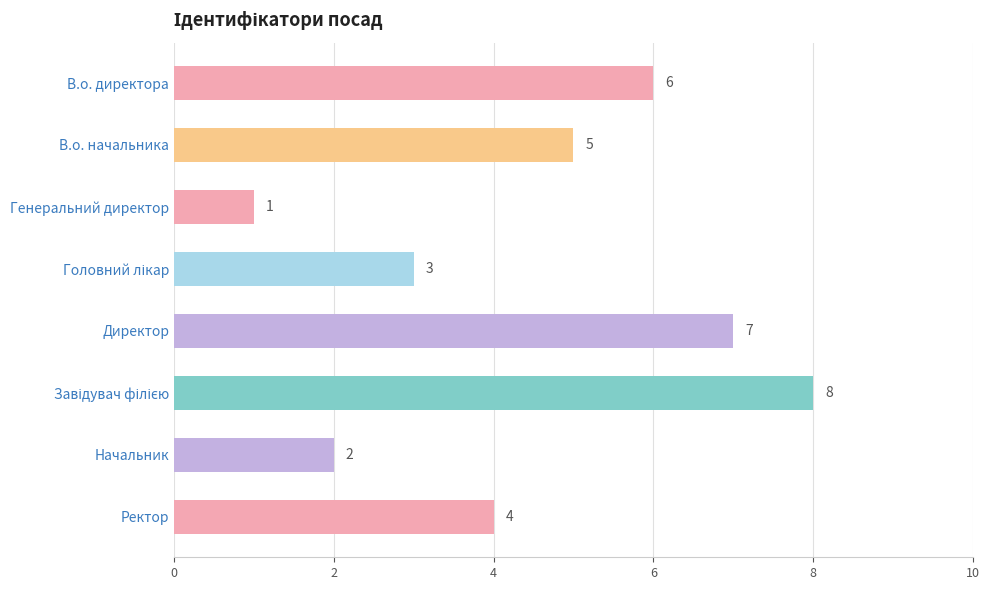

Reading top to bottom, transcribe all the data shown in this chart.

6	5	1	3	7	8	2	4